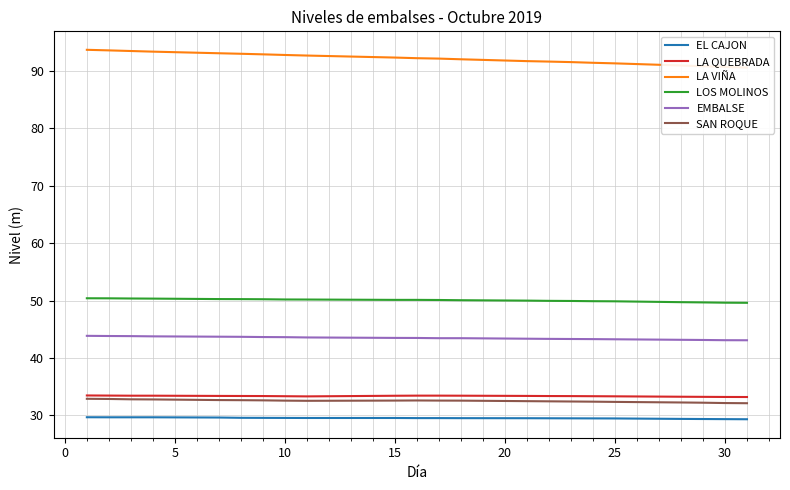

True or false: EMBALSE has more than 1 interior local peaks.

False